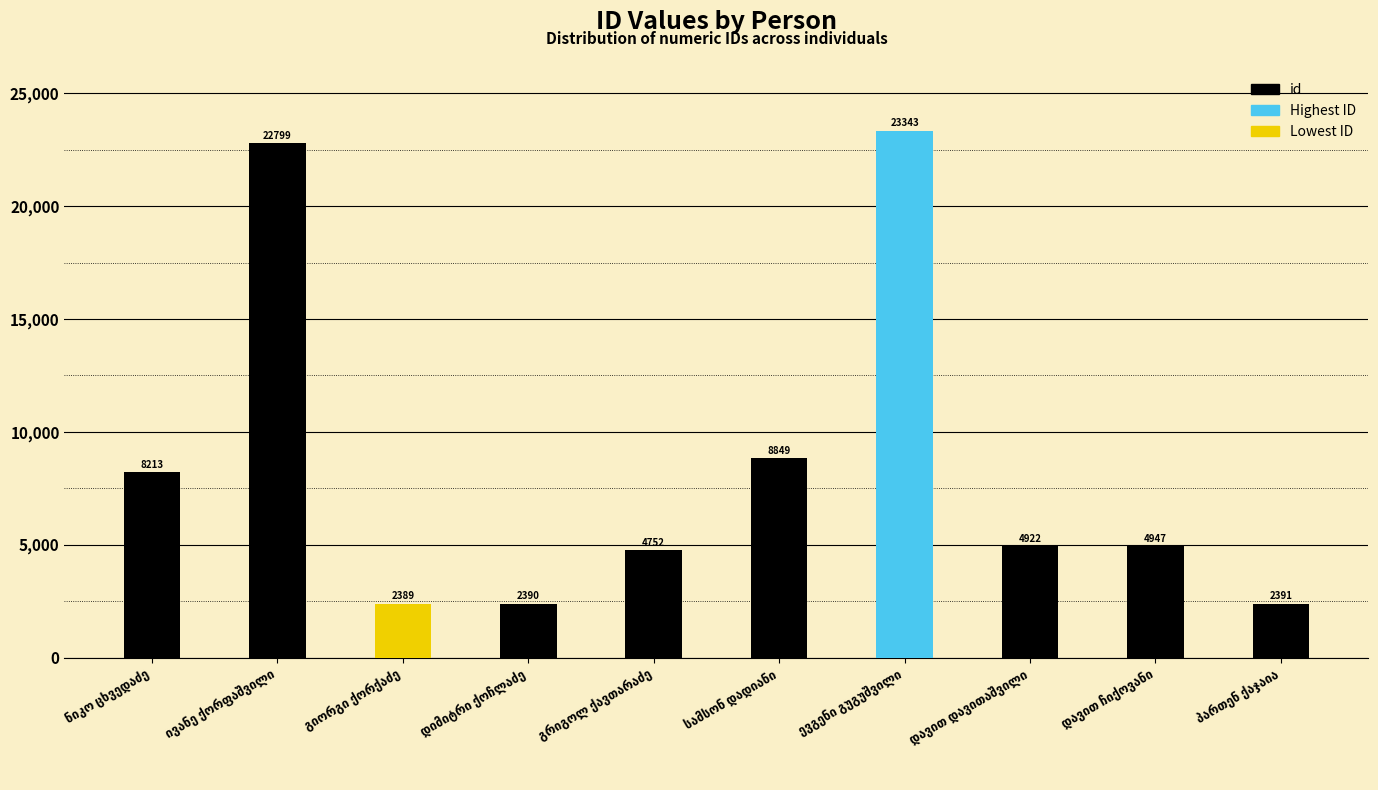

How many bars are there in total?

10